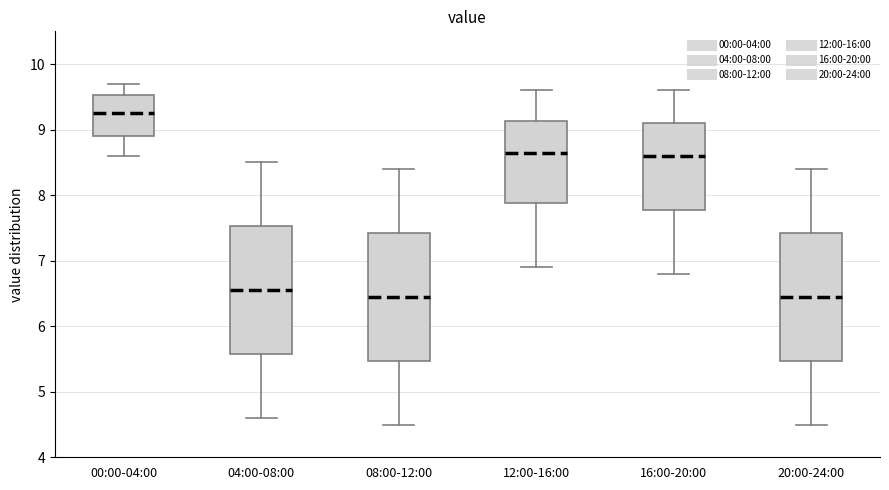

Reading left to right, transcribe this box plot: for each box, give where its median line is, the range the box spans, and where its two whiskers end, as read against the y-axis. The values are not printed on the chart, so give them approximately, as read against the axis.

00:00-04:00: median 9.3, box 8.9 to 9.5, whiskers 8.6 to 9.7
04:00-08:00: median 6.6, box 5.6 to 7.5, whiskers 4.6 to 8.5
08:00-12:00: median 6.5, box 5.5 to 7.4, whiskers 4.5 to 8.4
12:00-16:00: median 8.7, box 7.9 to 9.1, whiskers 6.9 to 9.6
16:00-20:00: median 8.6, box 7.8 to 9.1, whiskers 6.8 to 9.6
20:00-24:00: median 6.5, box 5.5 to 7.4, whiskers 4.5 to 8.4